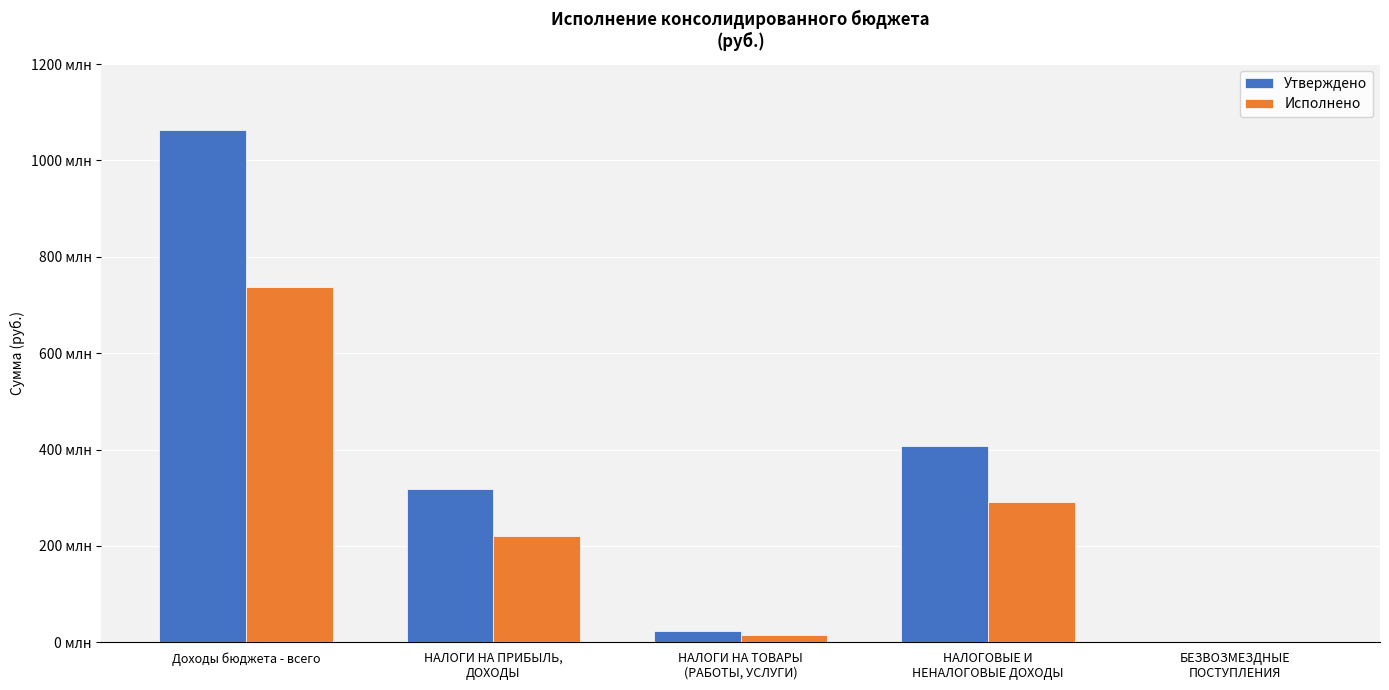

Are the bars grouped side by side (vs. stacked)?

Yes